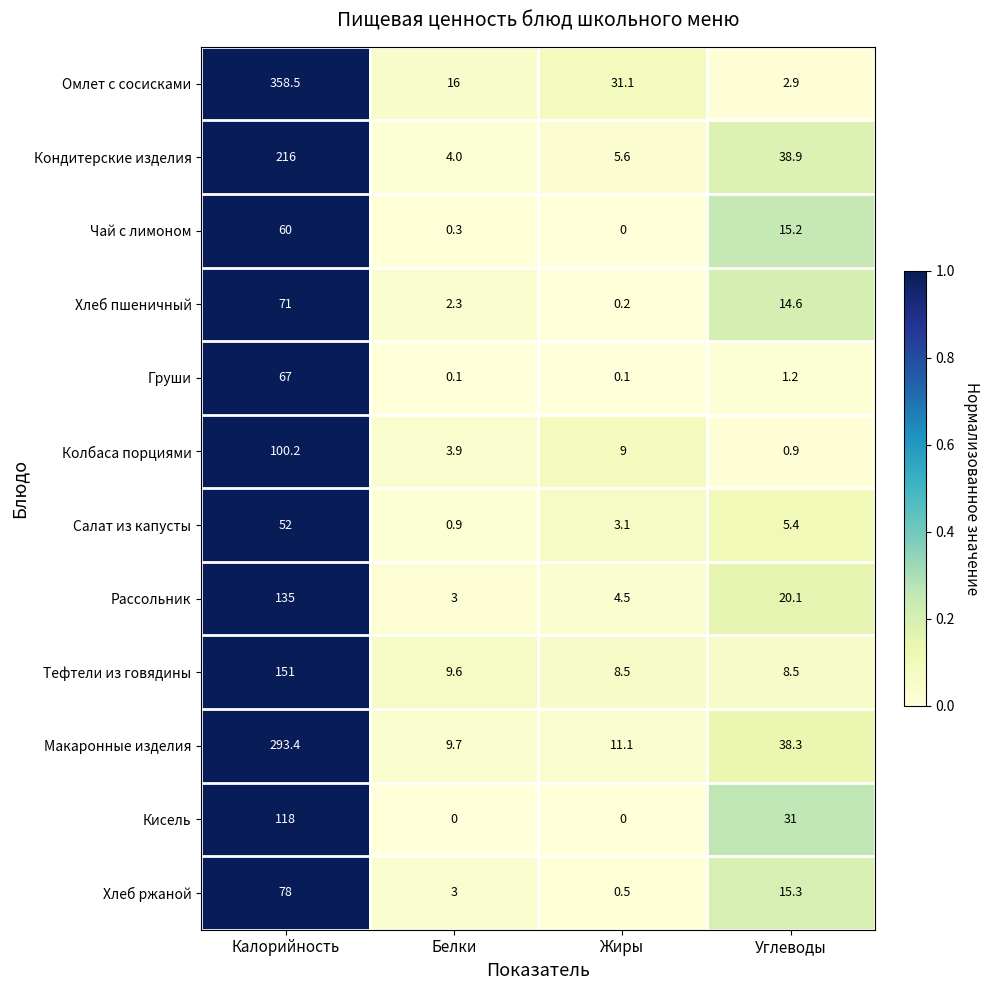

True or false: Рассольник has a value of 0.8 at Белки.

False